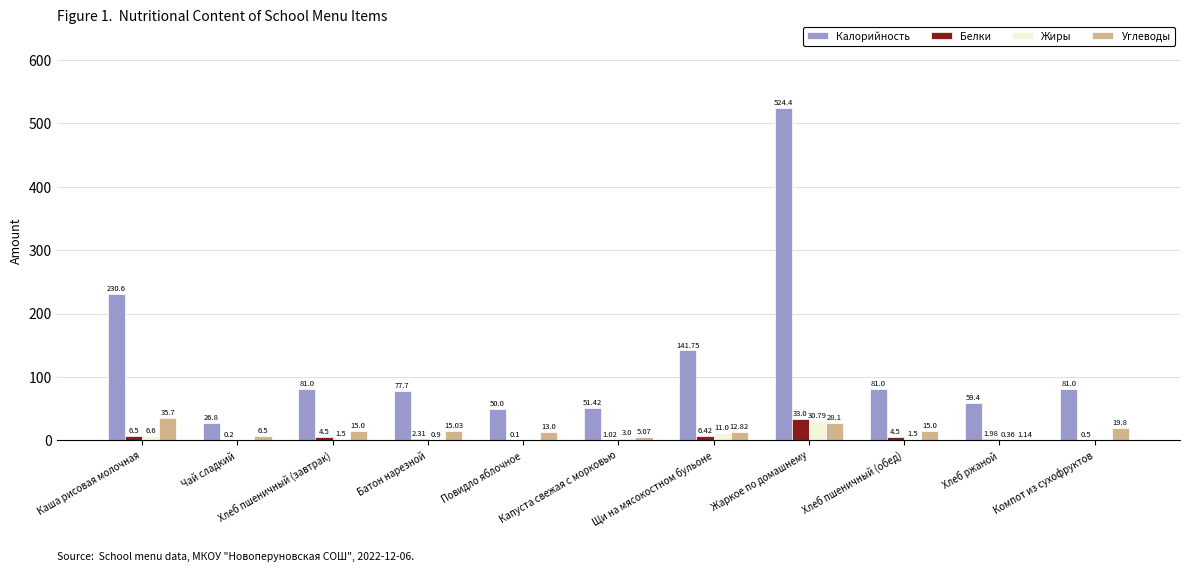

Which label corresponds to the largest value in the chart?

Жаркое по домашнему